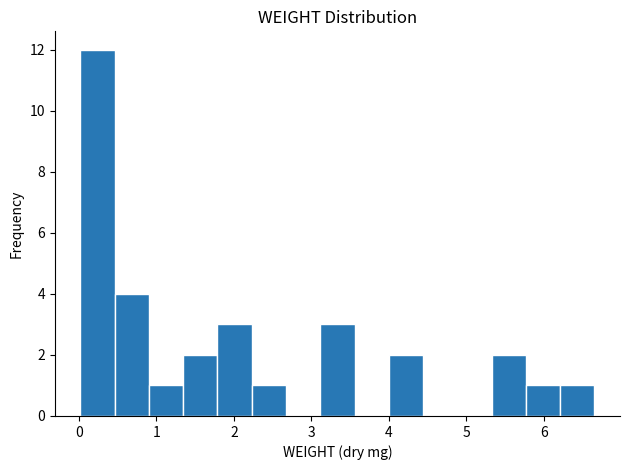

Which range on the x-axis has the tallest bar?

0.0 to 0.5